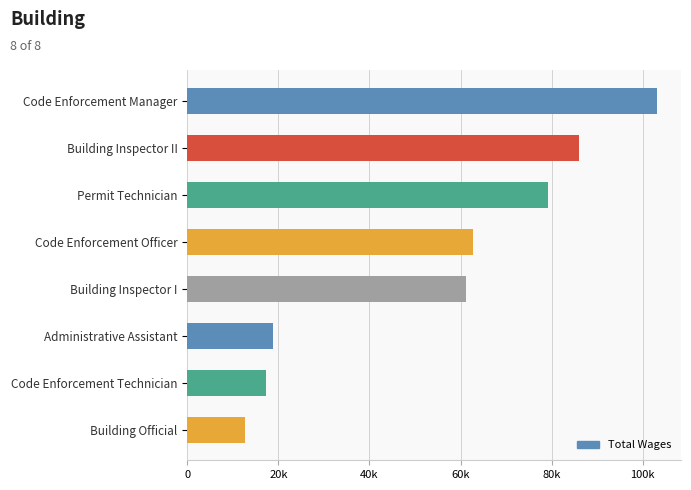

What is the greatest value displayed?

103236